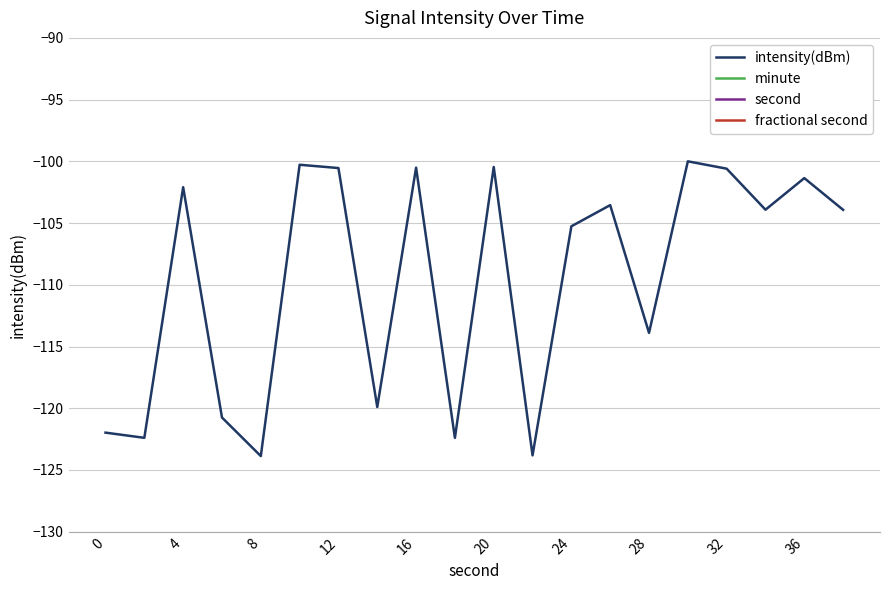

Where is the first local maximum for intensity(dBm)?

4